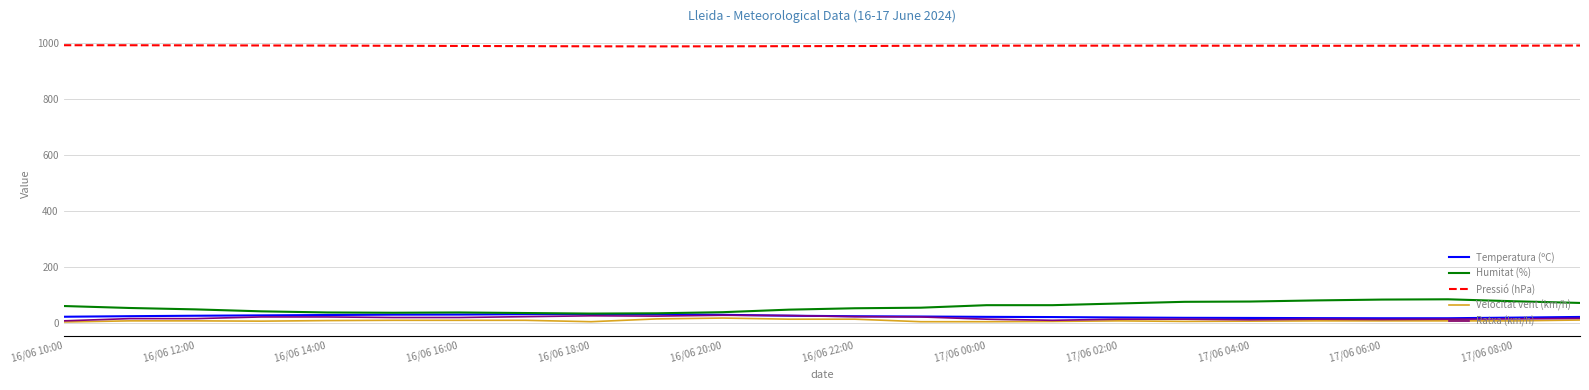

True or false: Ratxa (km/h) and Pressió (hPa) intersect in this chart.

False